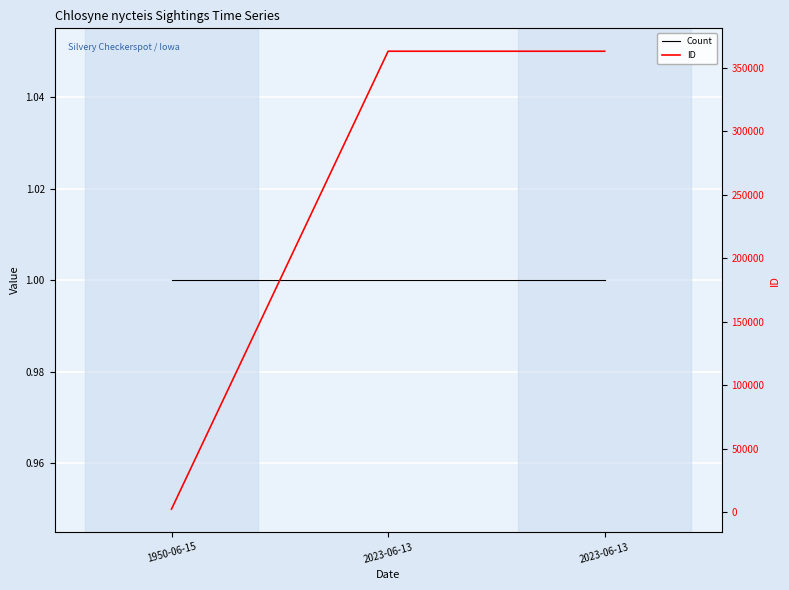

What is the value of the ID point at the 3rd from the left?

363108